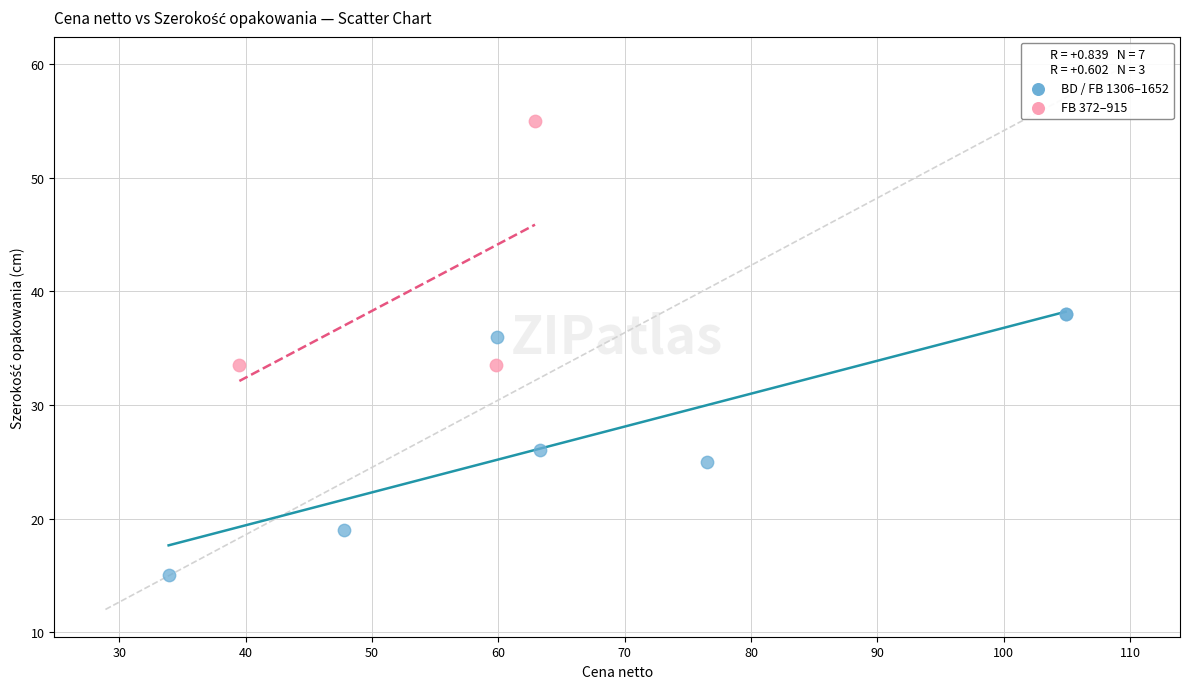

Which series reaches the maximum Y coordinate?

FB 372–915